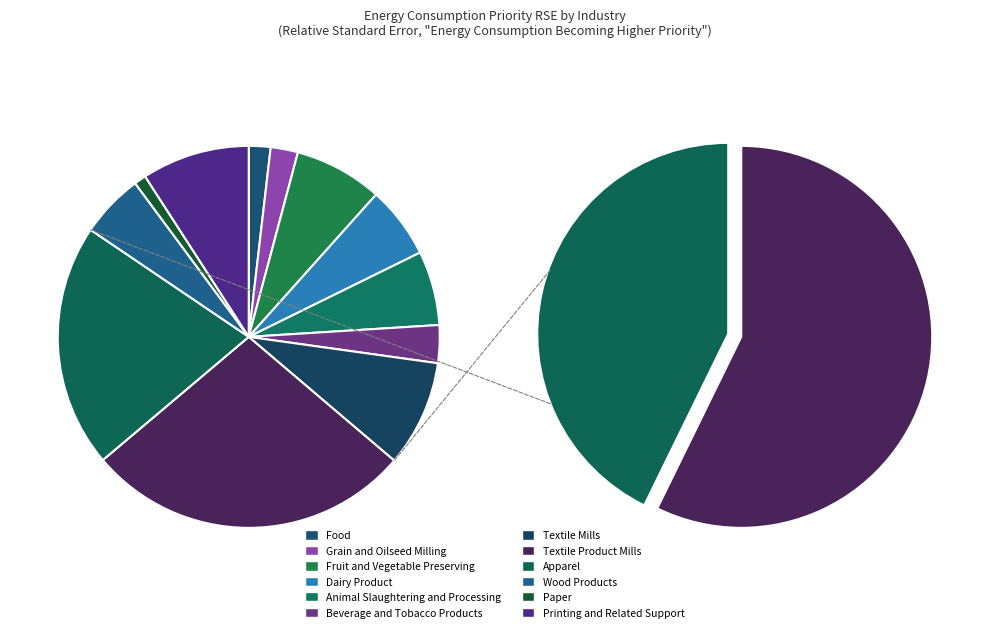

Which slice is the largest?

Textile Product Mills